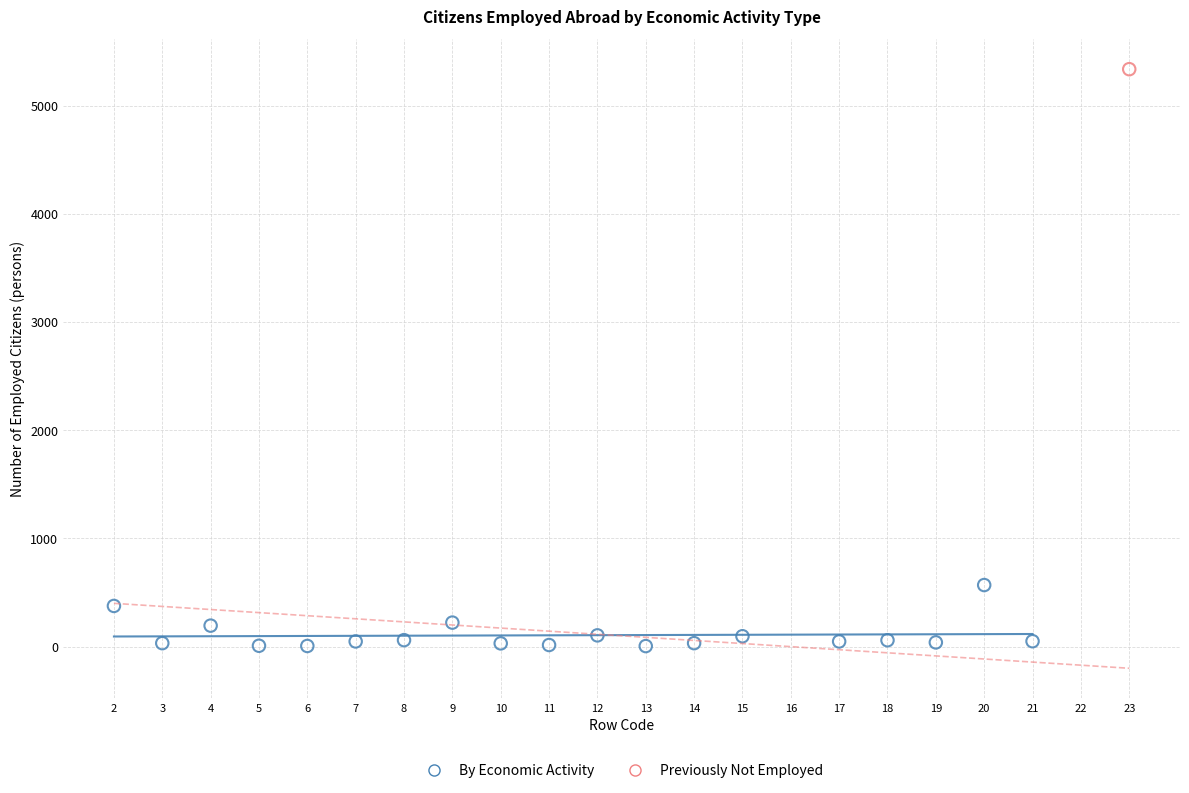

What are all the series names shown in the legend?

By Economic Activity, Previously Not Employed